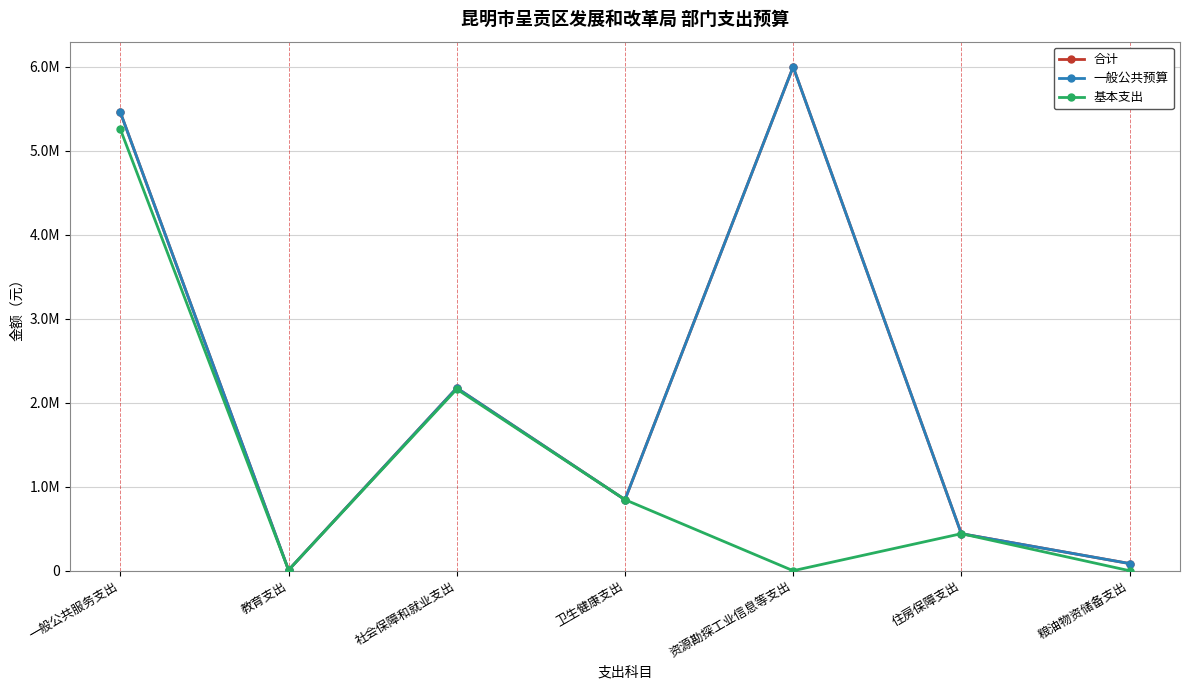

What is the difference between the 合计 values at 卫生健康支出 and 社会保障和就业支出?

1330217.6